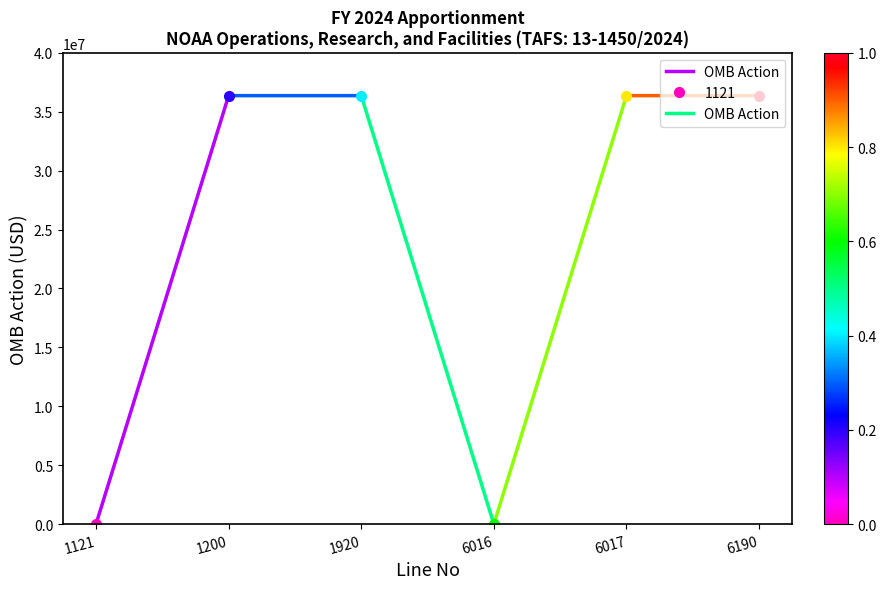

Which category has the highest value across all series?

1200